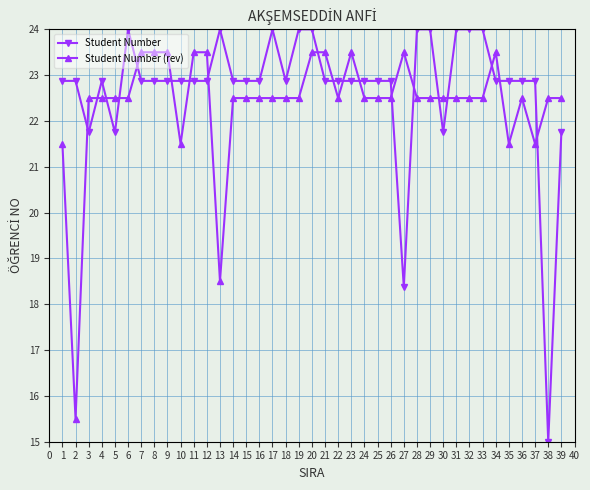

How many series are shown in this chart?

2